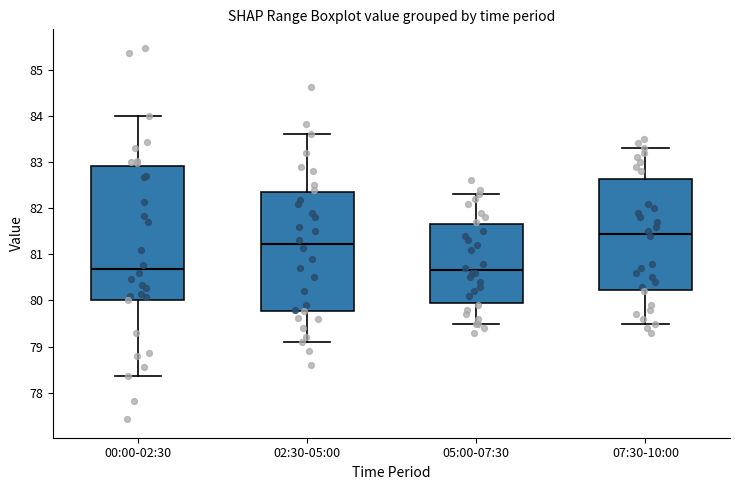

Reading left to right, read every box against the y-axis: the position of its median line, the range the box covers, and the ends of its whiskers. The values are not printed on the chart, so give them approximately, as read against the axis.

00:00-02:30: median 80.7, box 80.0 to 82.9, whiskers 78.4 to 84.0
02:30-05:00: median 81.2, box 79.8 to 82.3, whiskers 79.1 to 83.6
05:00-07:30: median 80.7, box 80.0 to 81.7, whiskers 79.5 to 82.3
07:30-10:00: median 81.5, box 80.2 to 82.6, whiskers 79.5 to 83.3